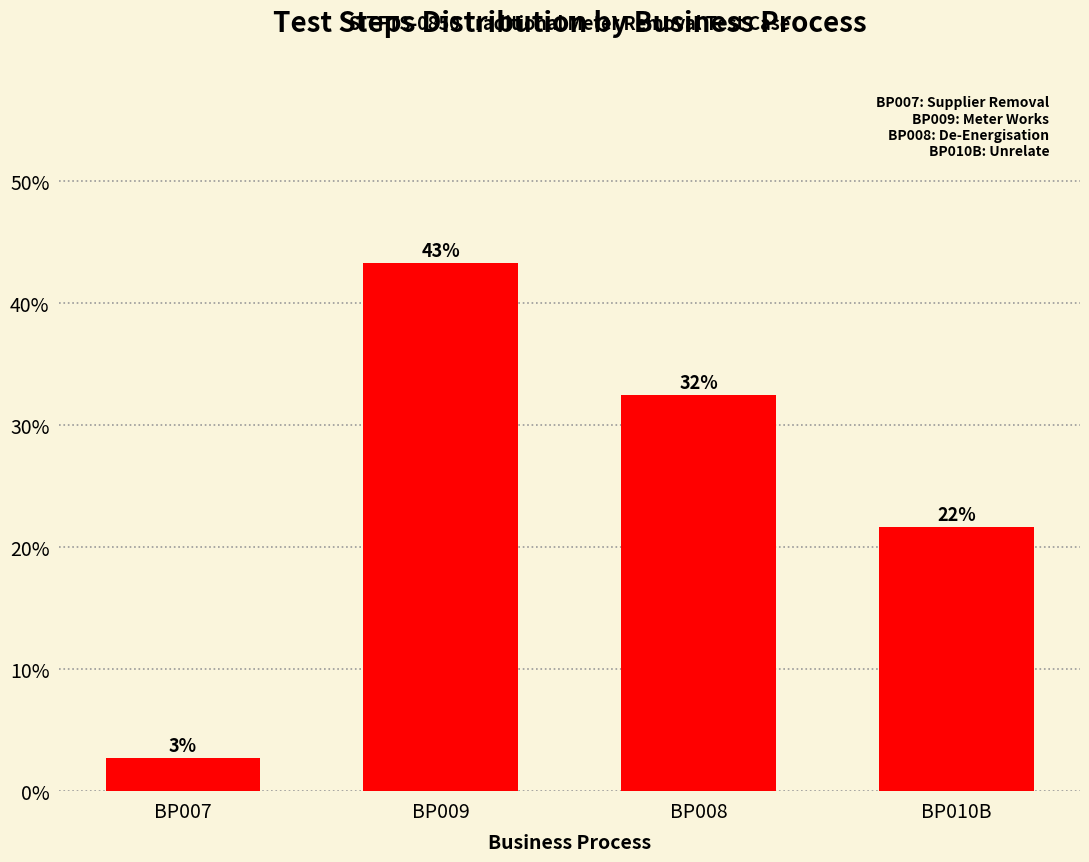

Are the bars horizontal?

No